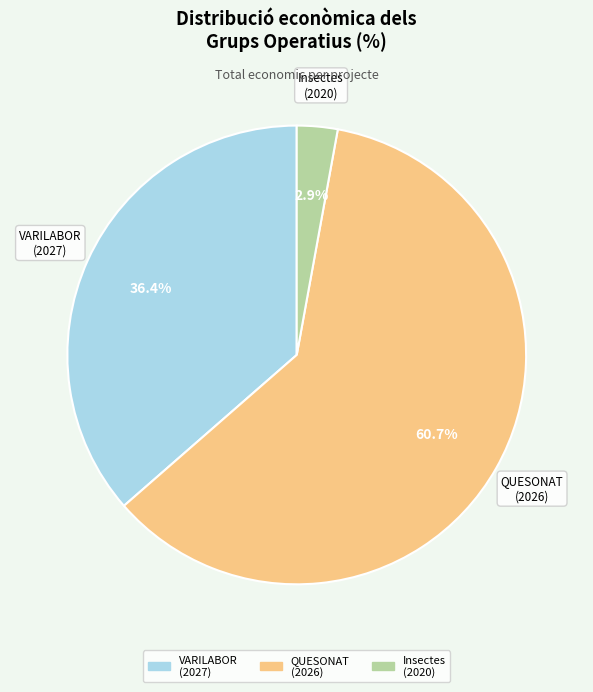

What portion of the pie excludes QUESONAT (2026)?

39.3%